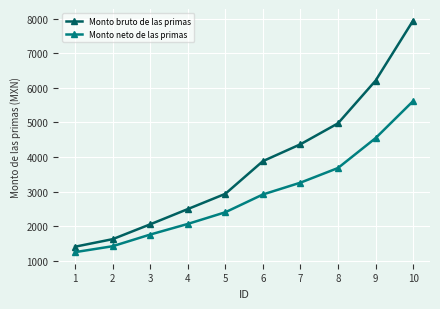

The value of Monto bruto de las primas at 5 is 2937.3. True or false?

True